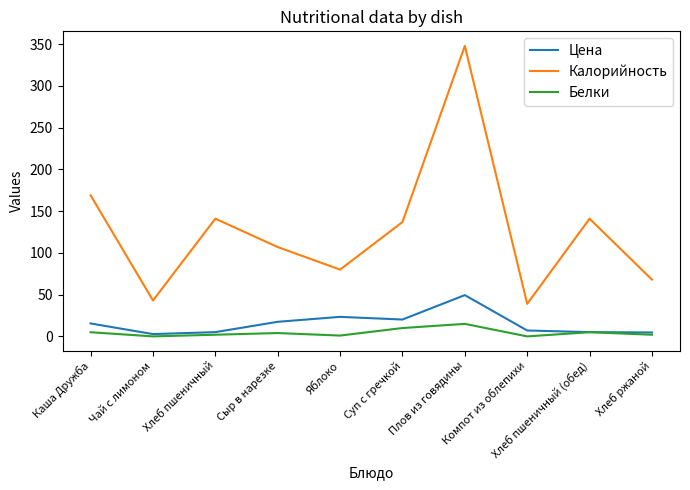

True or false: Калорийность and Белки intersect in this chart.

False